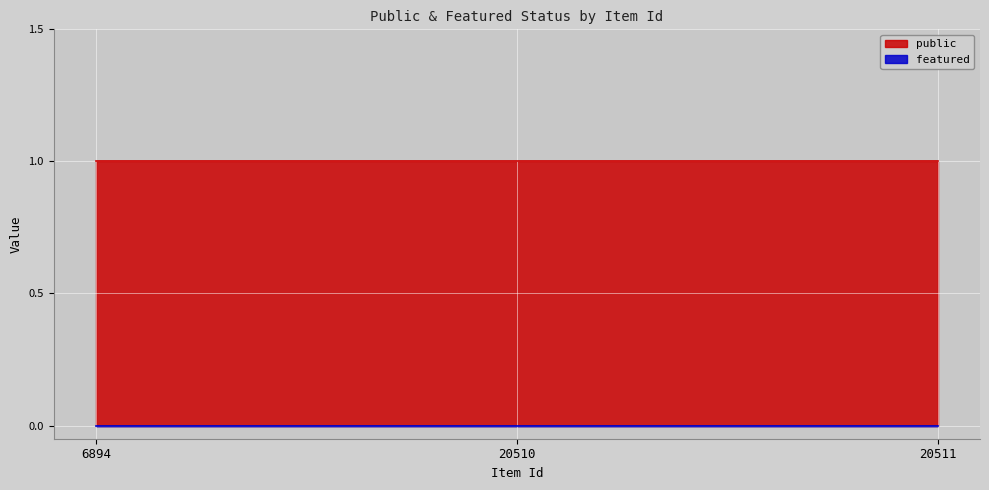

Where is public nearest to the value 1?

6894